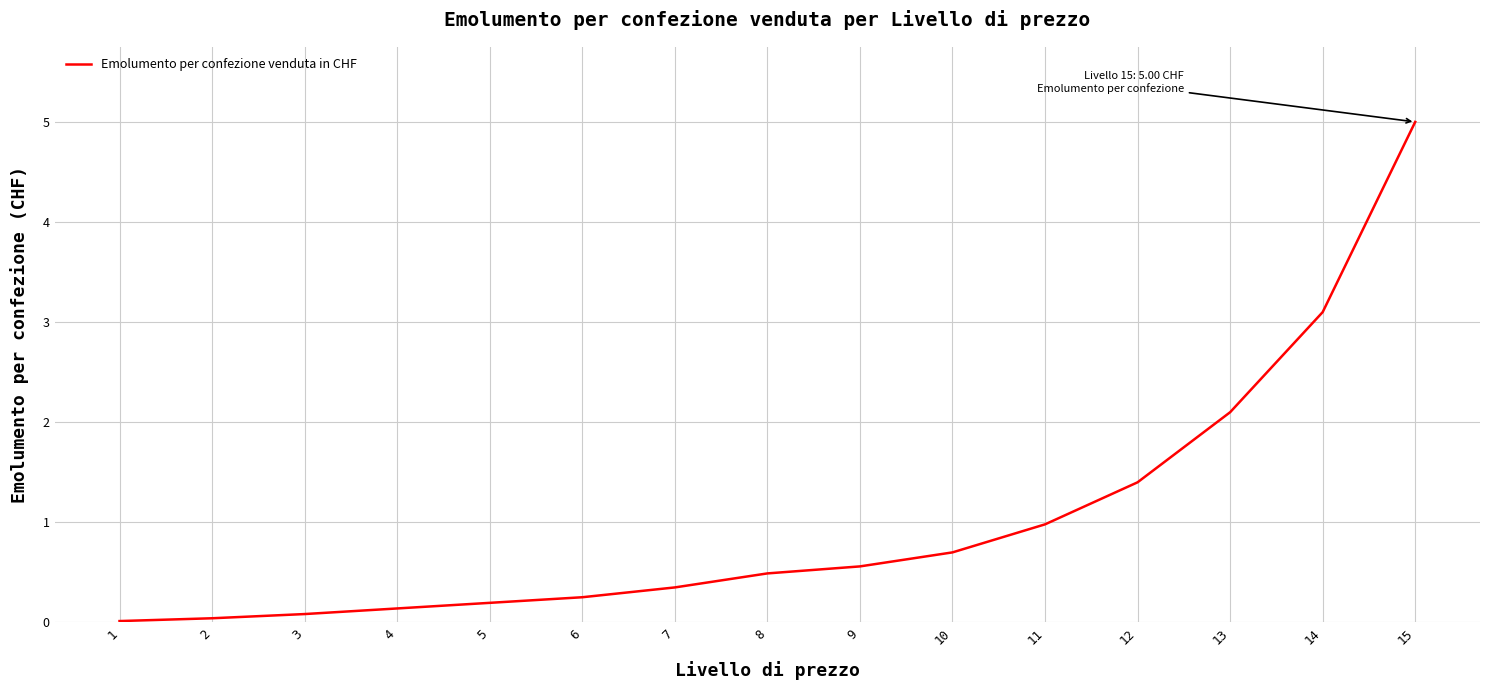

True or false: the data shows 1.6 at 11.

False